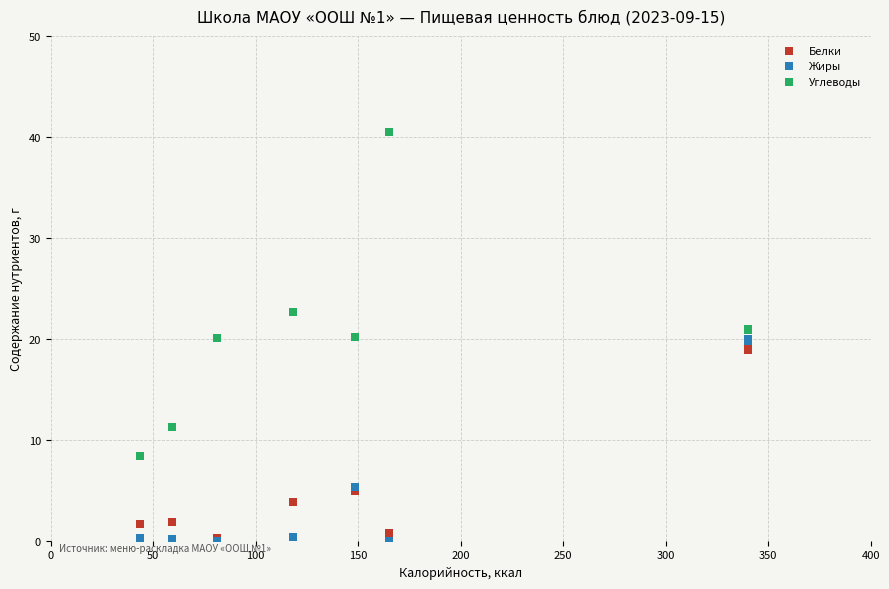

What are all the series names shown in the legend?

Белки, Жиры, Углеводы